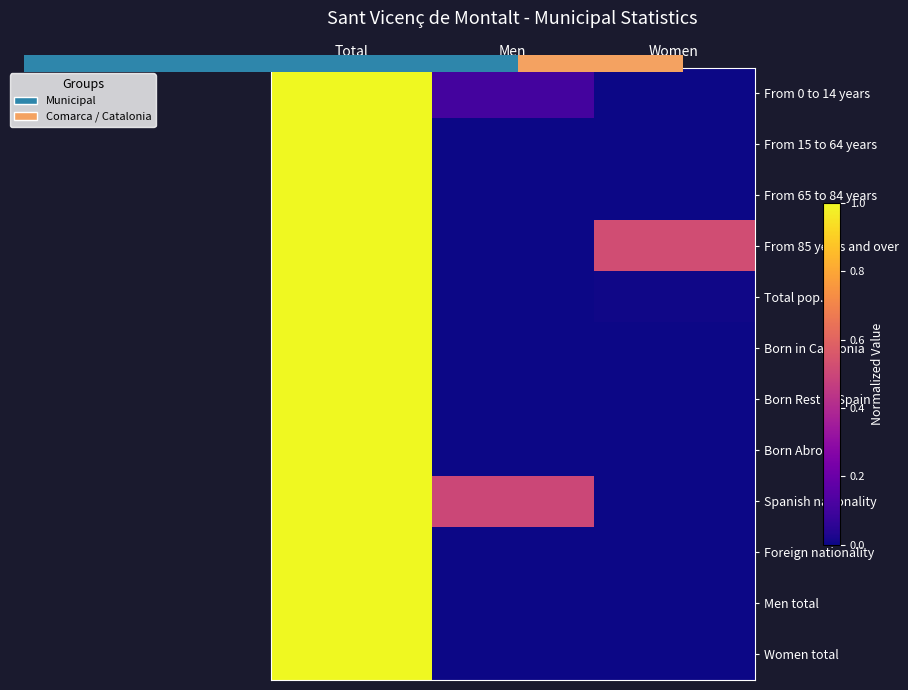

Reading right to left, what are all the values shown in this chart?

From 0 to 14 years: Women=0.0	Men=0.1	Total=1.0
From 15 to 64 years: Women=0.0	Men=0.0	Total=1.0
From 65 to 84 years: Women=0.0	Men=0.0	Total=1.0
From 85 years and over: Women=0.5	Men=0.0	Total=1.0
Total pop.: Women=0.0	Men=0.0	Total=1.0
Born in Catalonia: Women=0.0	Men=0.0	Total=1.0
Born Rest of Spain: Women=0.0	Men=0.0	Total=1.0
Born Abroad: Women=0.0	Men=0.0	Total=1.0
Spanish nationality: Women=0.0	Men=0.5	Total=1.0
Foreign nationality: Women=0.0	Men=0.0	Total=1.0
Men total: Women=0.0	Men=0.0	Total=1.0
Women total: Women=0.0	Men=0.0	Total=1.0